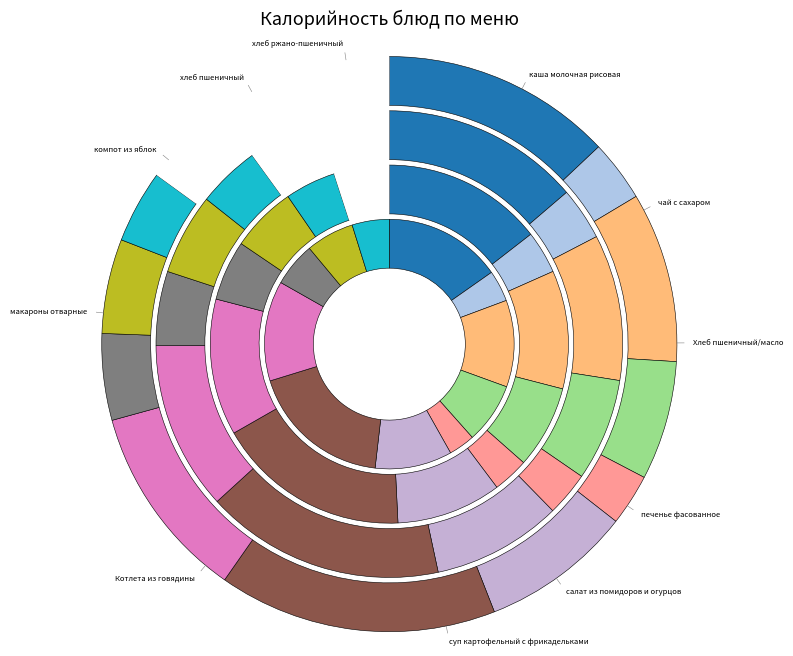

Does макароны отварные represent more than half of the total?

No